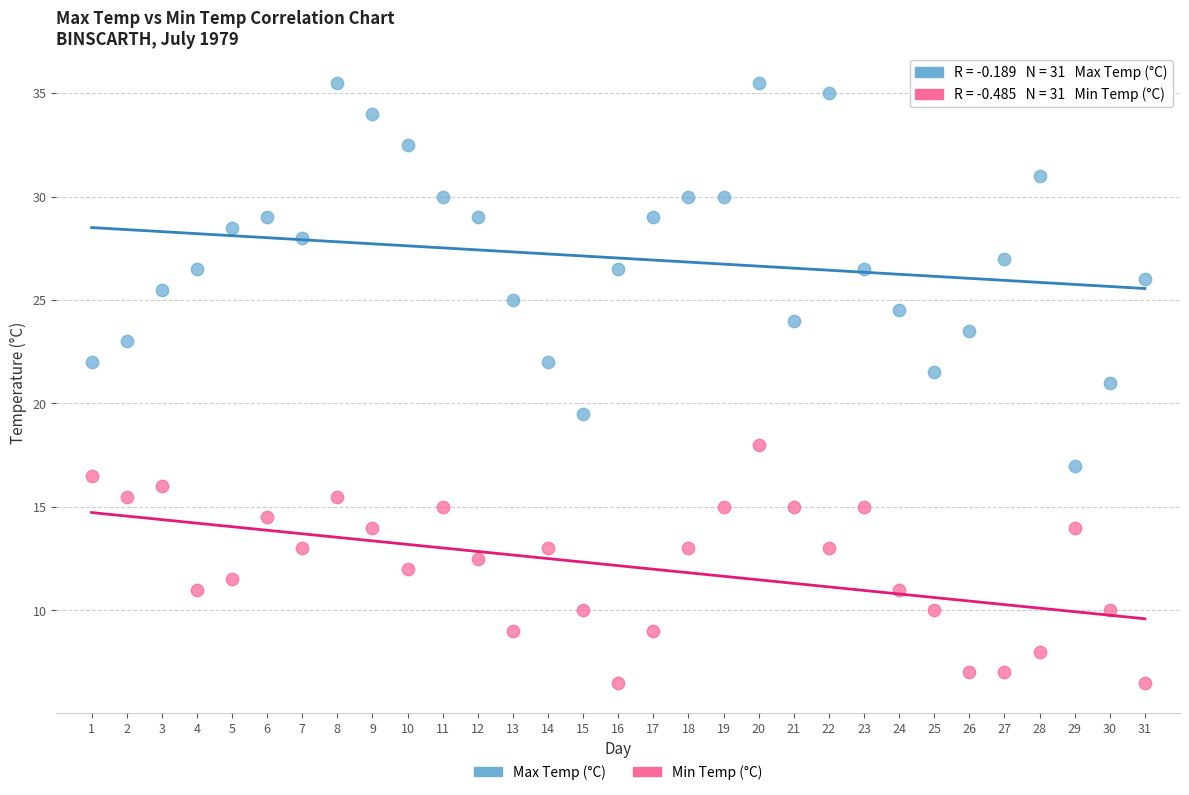

Which series reaches the maximum Y coordinate?

Max Temp (°C)